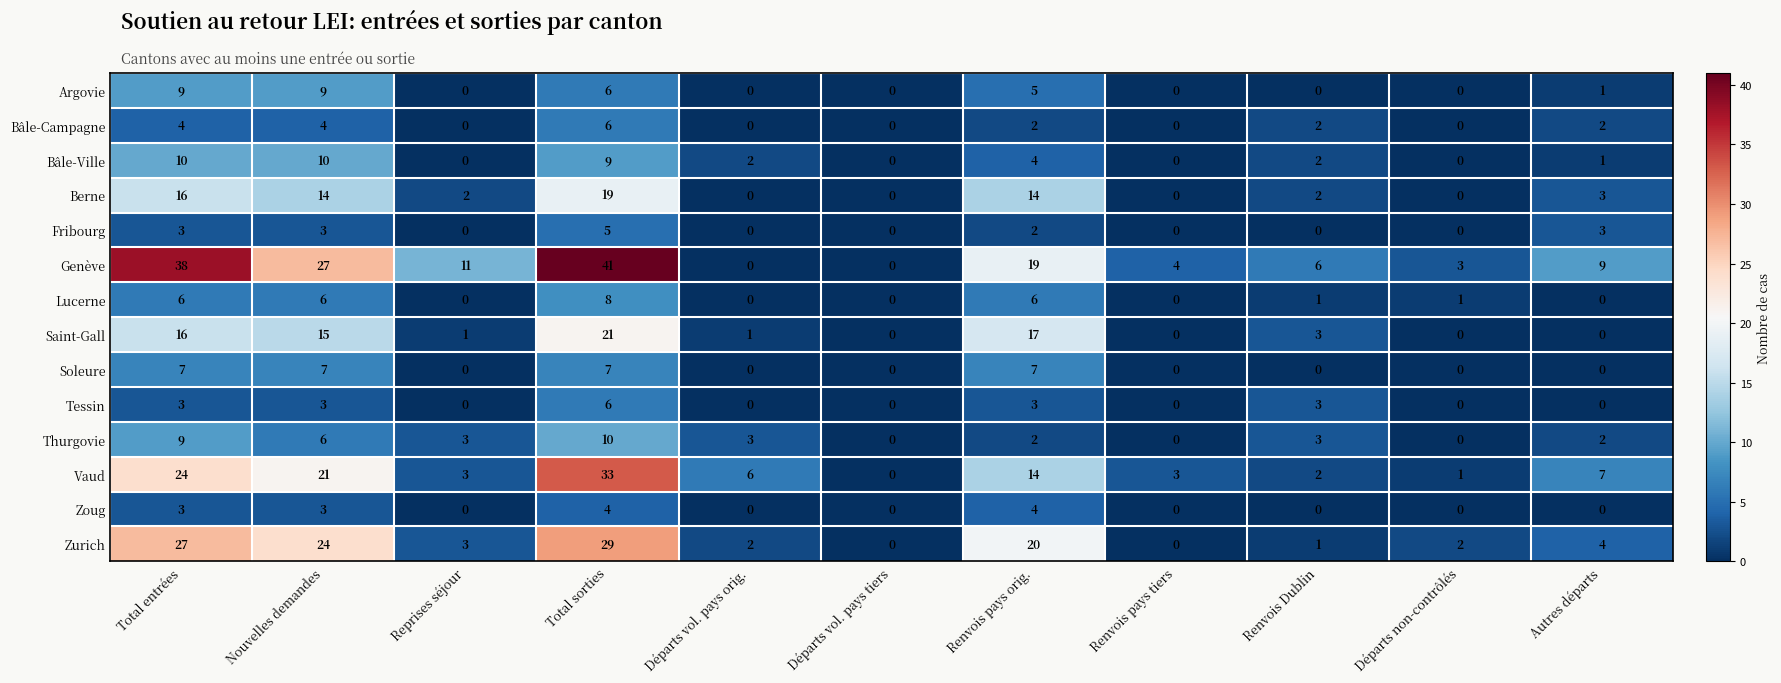

What is the total value across all series at Renvois pays tiers?

7